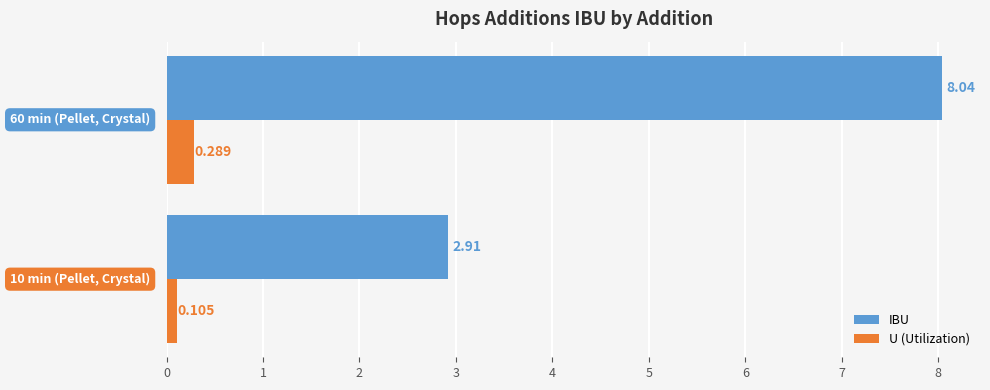

Which series has the largest range (max minus min)?

IBU